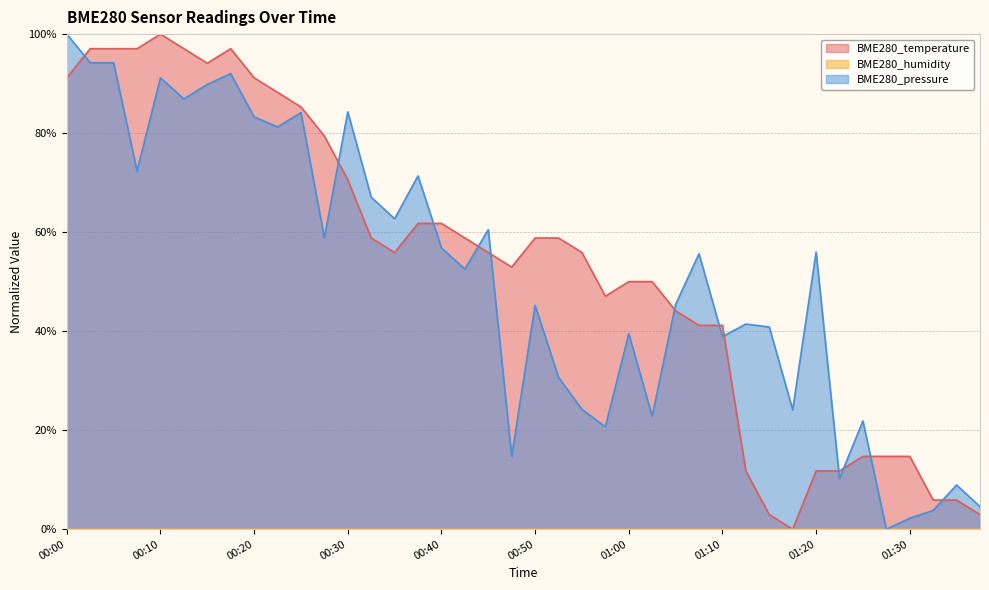

Which series has the largest total across all categories?

BME280_temperature